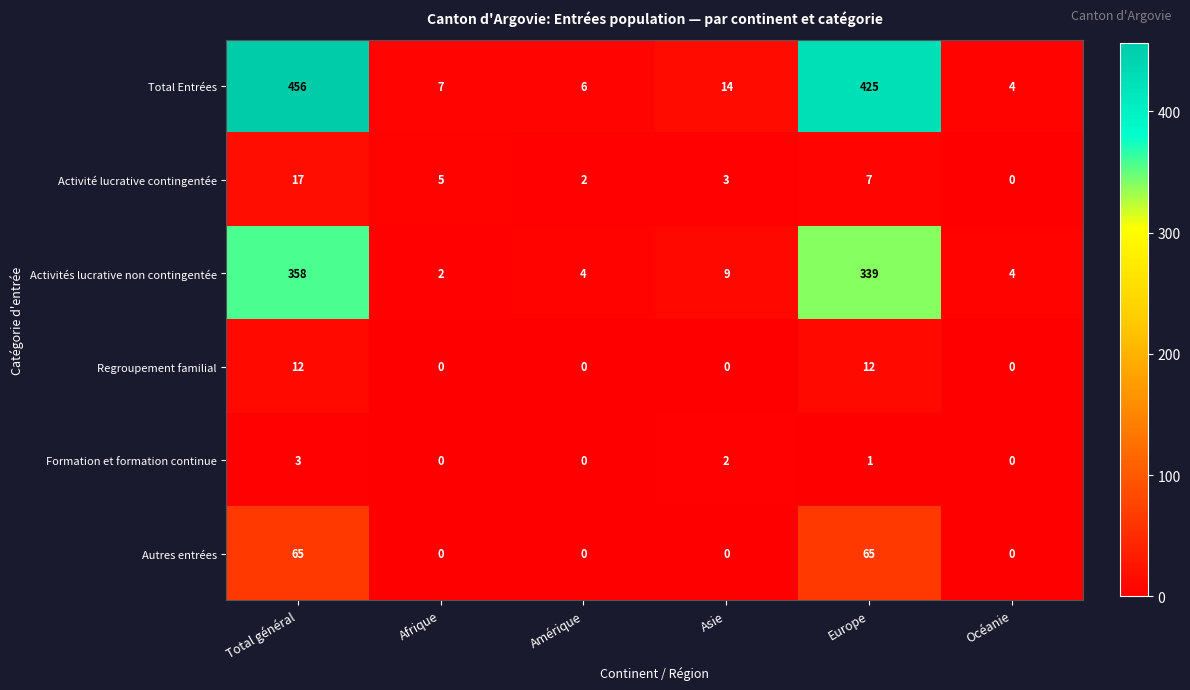

How many distinct data groups are displayed?

6